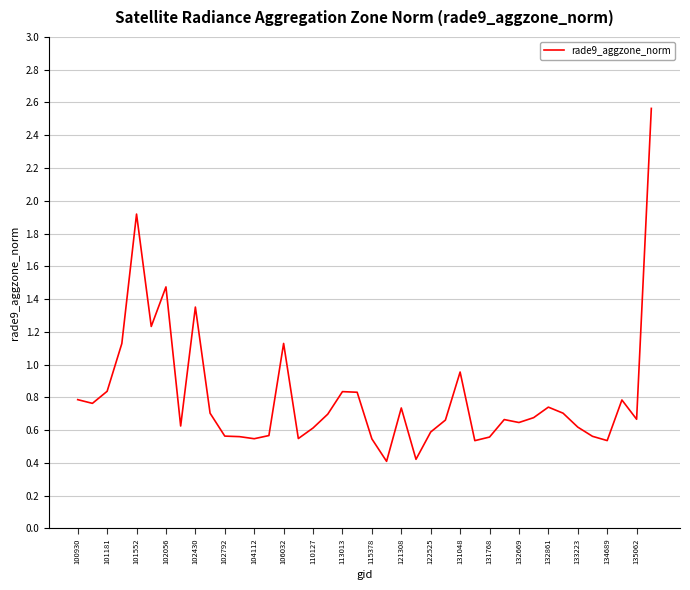

What is the smallest value displayed?

0.4